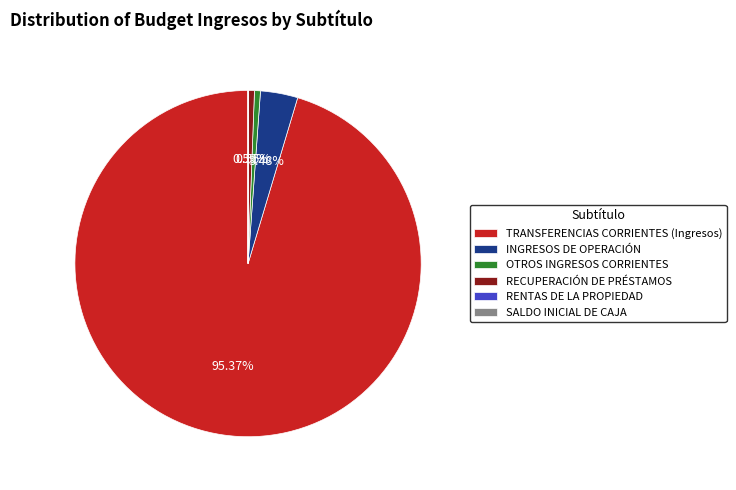

Is there any slice that represents more than half of the pie?

Yes